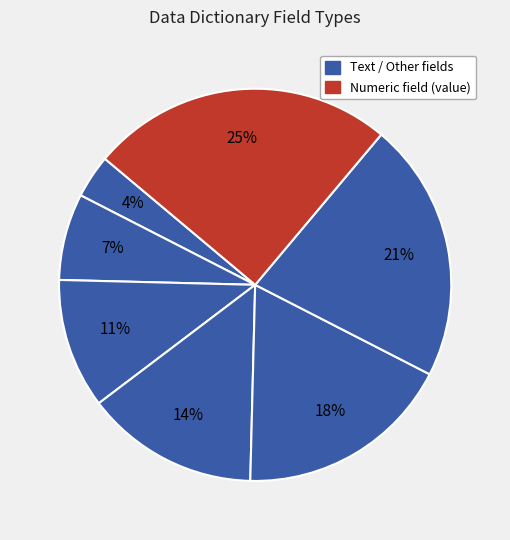

How many slices are in this pie chart?

7